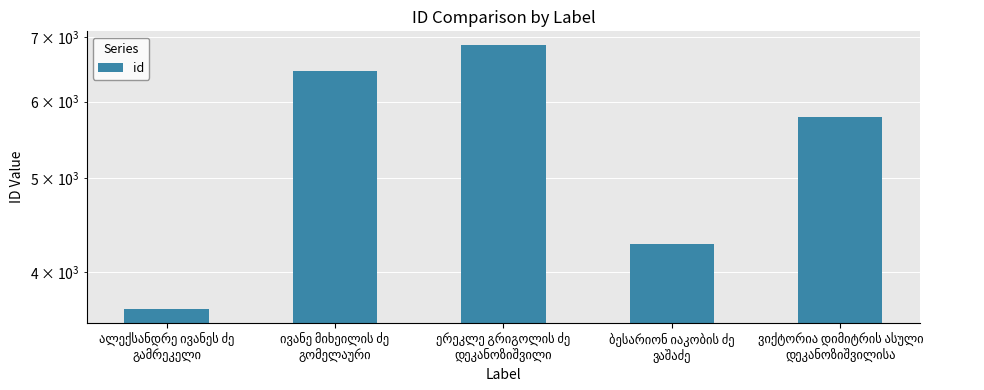

What position from the left is ალექსანდრე ივანეს ძე
გამრეკელი?

1